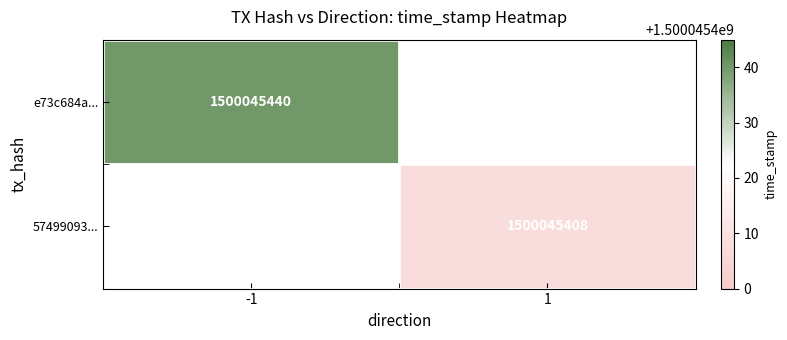

Which has a higher value, 0 or 1?

1